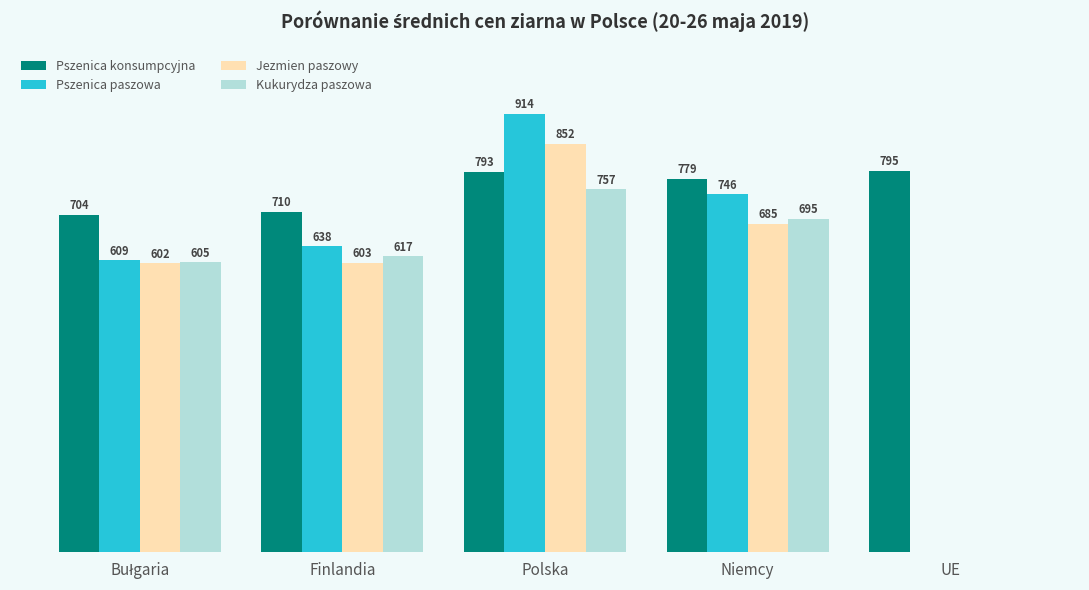

What are all the series names shown in the legend?

Pszenica konsumpcyjna, Pszenica paszowa, Jezmien paszowy, Kukurydza paszowa